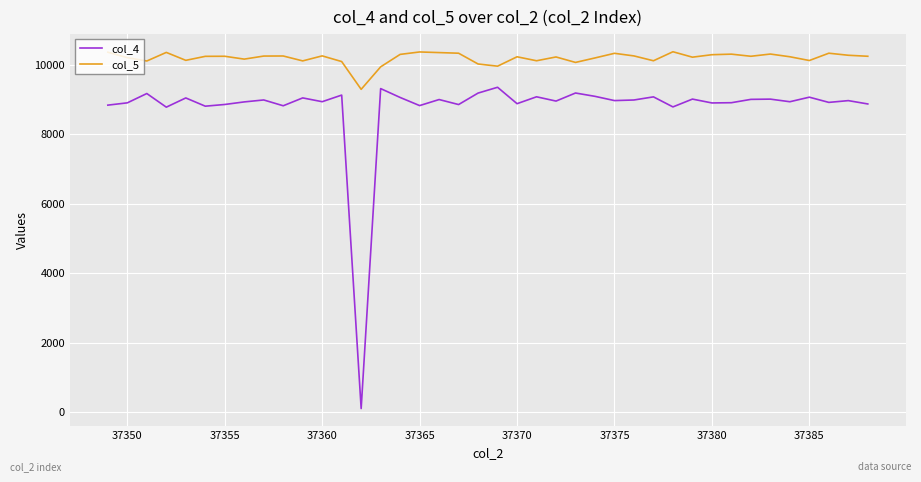

Rank the series by their maximum value, from highest to lowest.

col_5, col_4